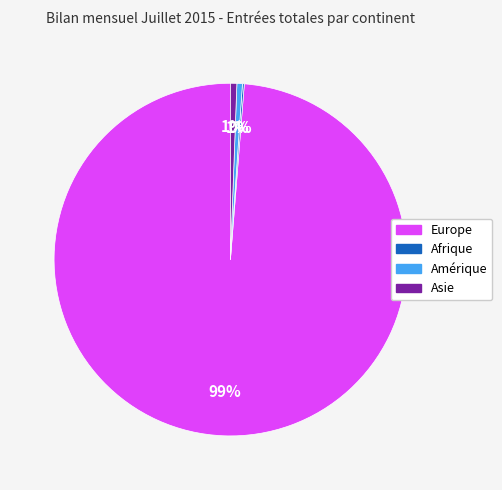

Does any single category account for the majority?

Yes